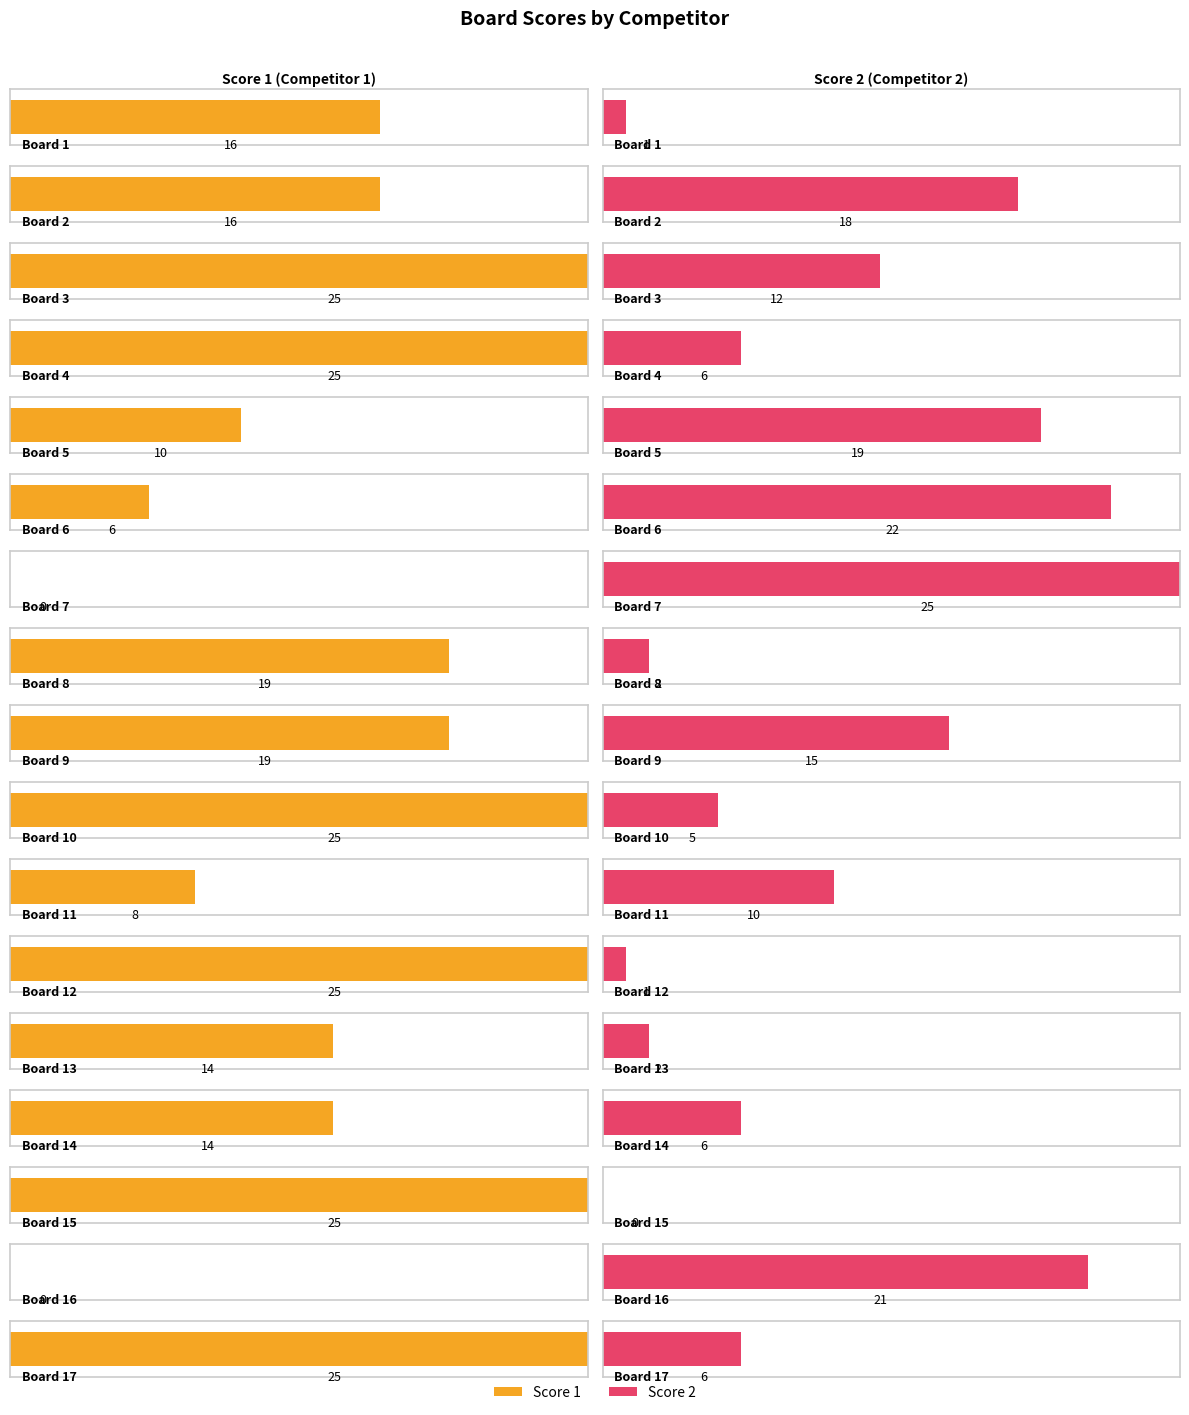

Reading right to left, what are all the values shown in this chart?

Score 1: Board 17=25	Board 16=0	Board 15=25	Board 14=14	Board 13=14	Board 12=25	Board 11=8	Board 10=25	Board 9=19	Board 8=19	Board 7=0	Board 6=6	Board 5=10	Board 4=25	Board 3=25	Board 2=16	Board 1=16
Score 2: Board 17=6	Board 16=21	Board 15=0	Board 14=6	Board 13=2	Board 12=1	Board 11=10	Board 10=5	Board 9=15	Board 8=2	Board 7=25	Board 6=22	Board 5=19	Board 4=6	Board 3=12	Board 2=18	Board 1=1